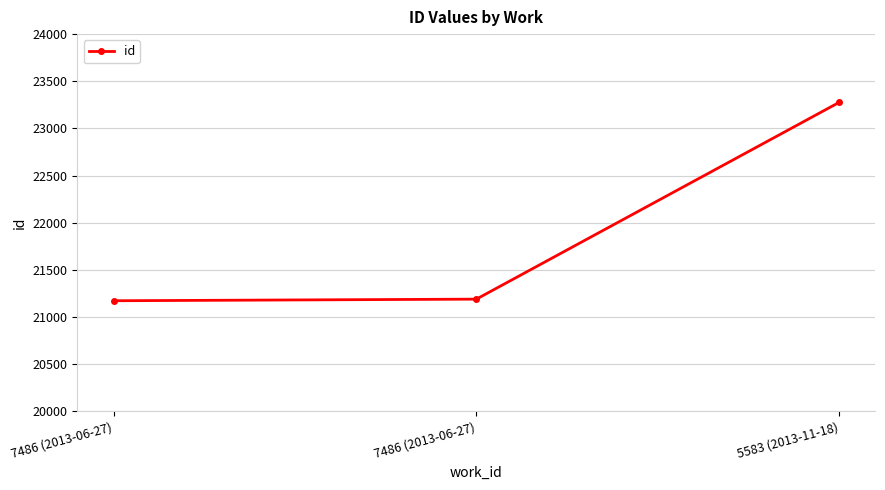

Where does the data first go above 21189?

5583 (2013-11-18)